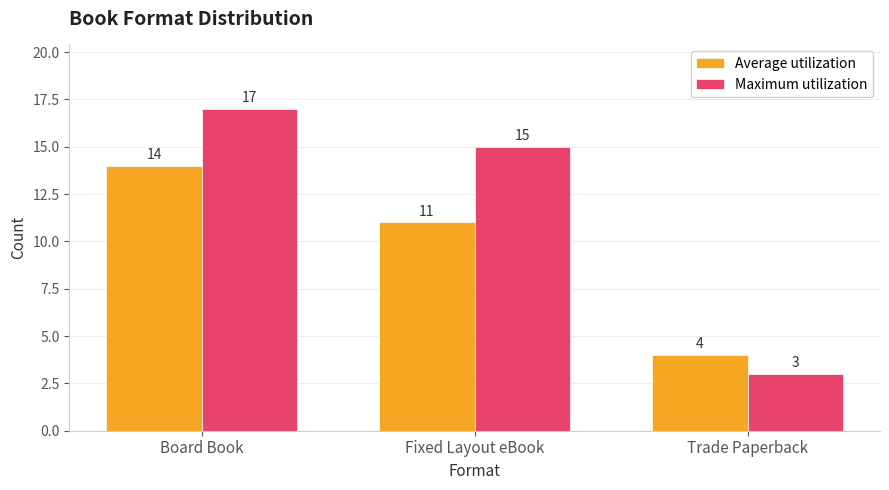

What is the label of the 1st bar from the left?

Board Book